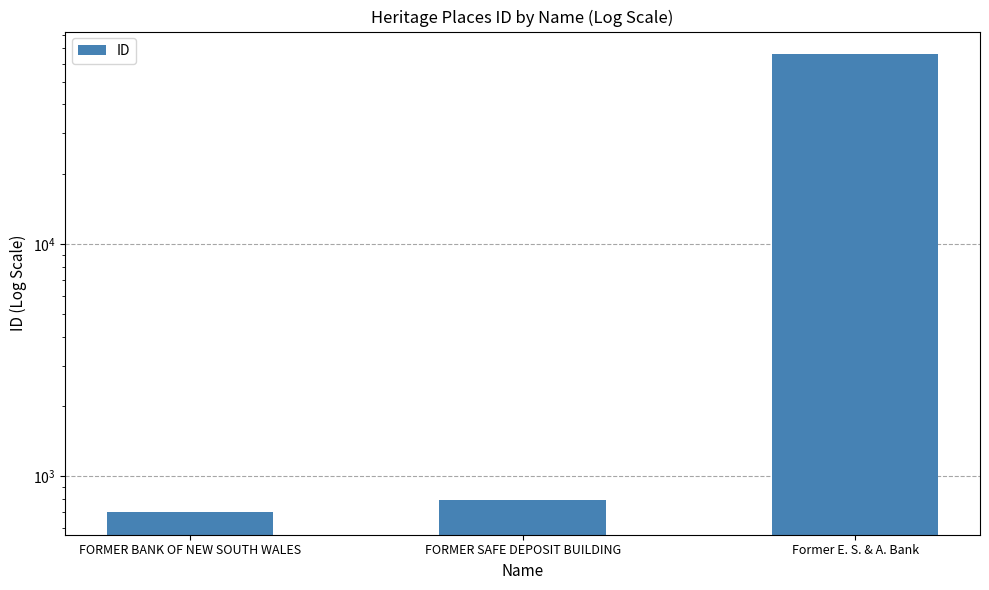

Reading left to right, list all the values displayed in this chart.

703	791	65704